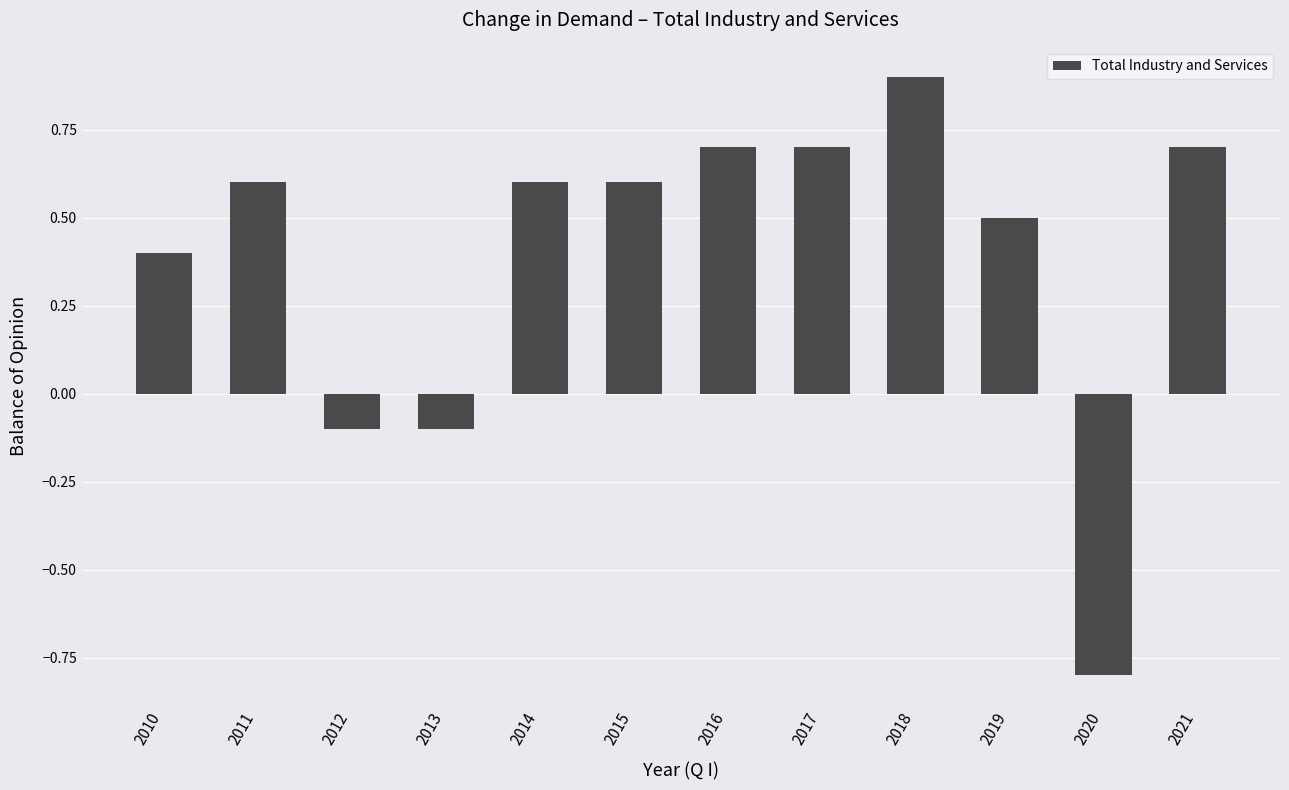

What is the approximate value at 2013?

-0.1